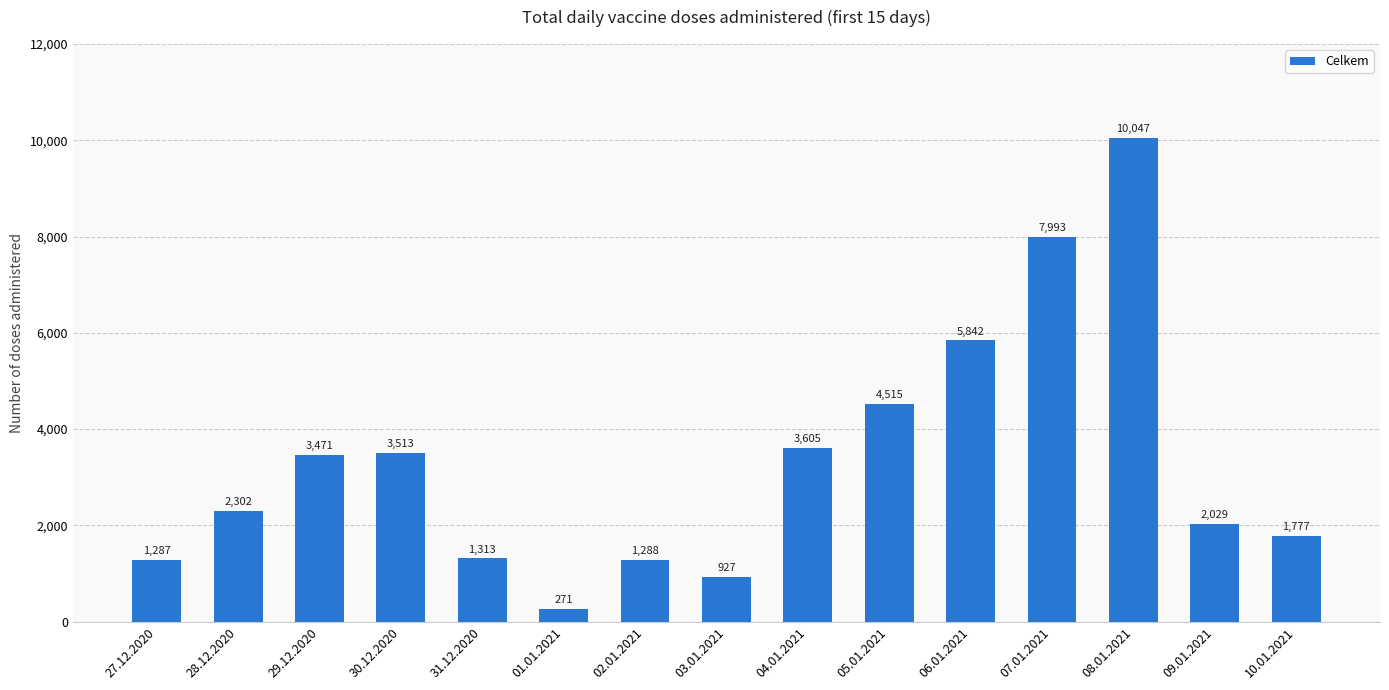

What is the maximum value shown in the chart?

10047